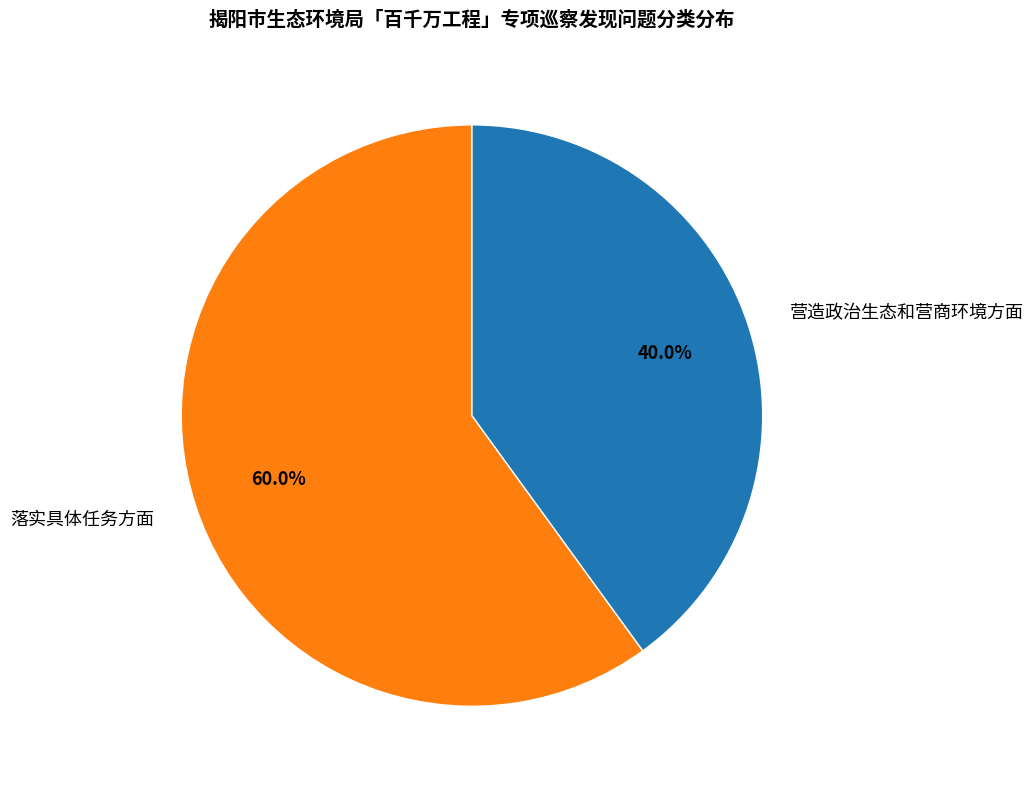

Is there any slice that represents more than half of the pie?

Yes